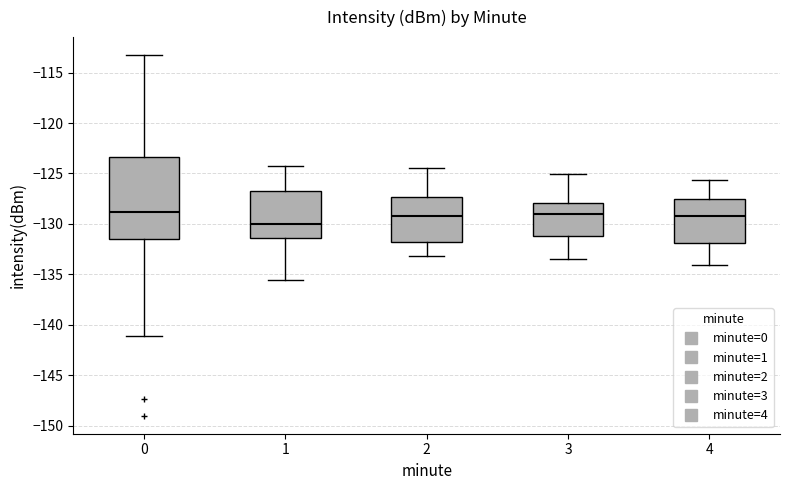

Reading left to right, read every box against the y-axis: the position of its median line, the range the box covers, and the ends of its whiskers. The values are not printed on the chart, so give them approximately, as read against the axis.

0: median -129.0, box -131.5 to -123.5, whiskers -141.0 to -113.5
1: median -130.0, box -131.5 to -126.5, whiskers -135.5 to -124.5
2: median -129.0, box -132.0 to -127.5, whiskers -133.0 to -124.5
3: median -129.0, box -131.0 to -128.0, whiskers -133.5 to -125.0
4: median -129.0, box -132.0 to -127.5, whiskers -134.0 to -125.5